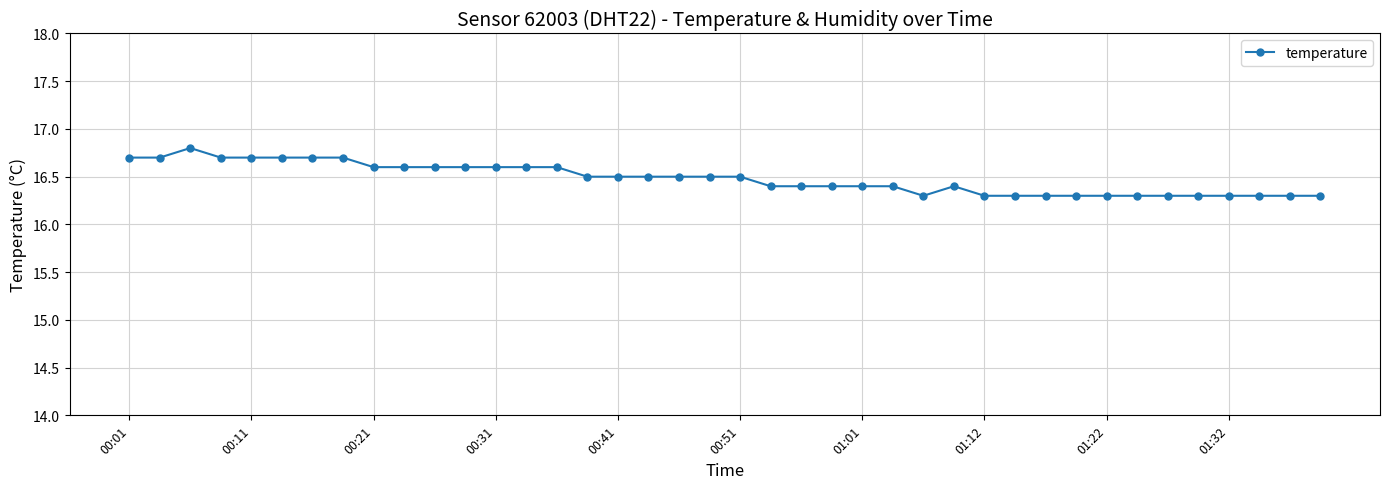

What is the sum of all values?

659.2